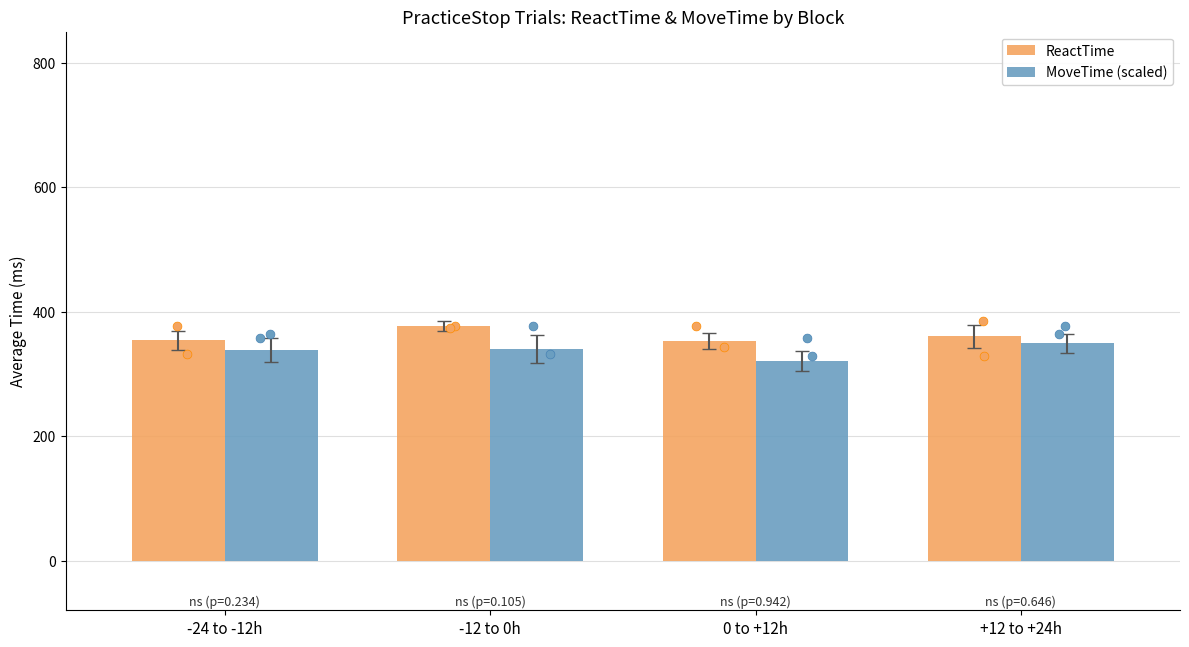

What is the total value across all series at 0 to +12h?

673.1